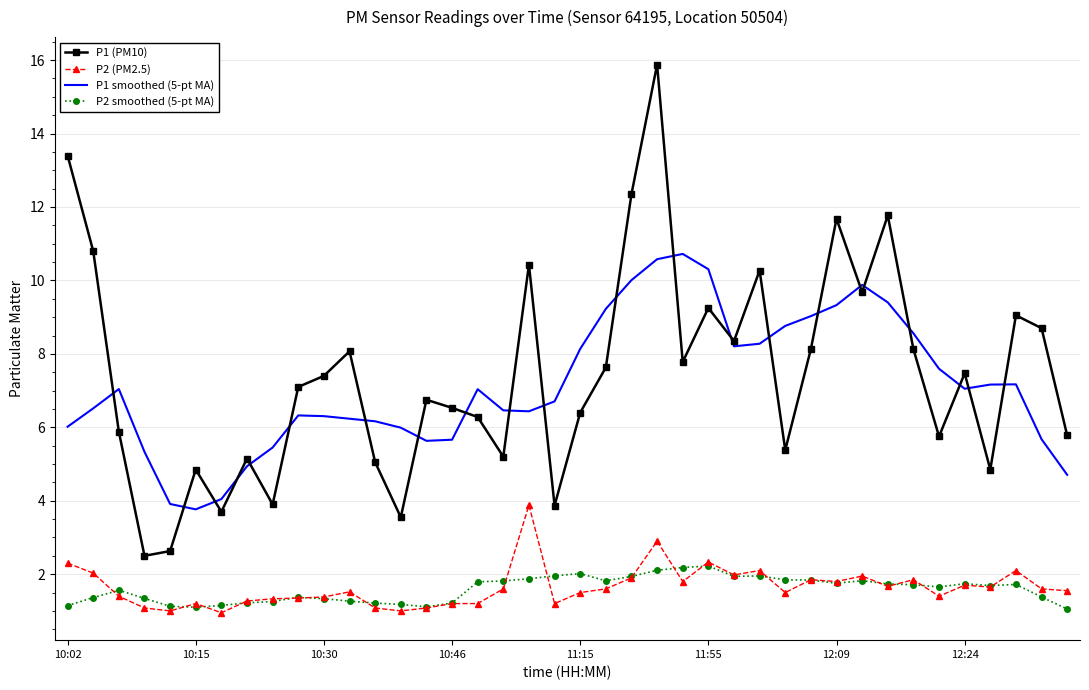

Which series has the widest spread of values?

P1 (PM10)